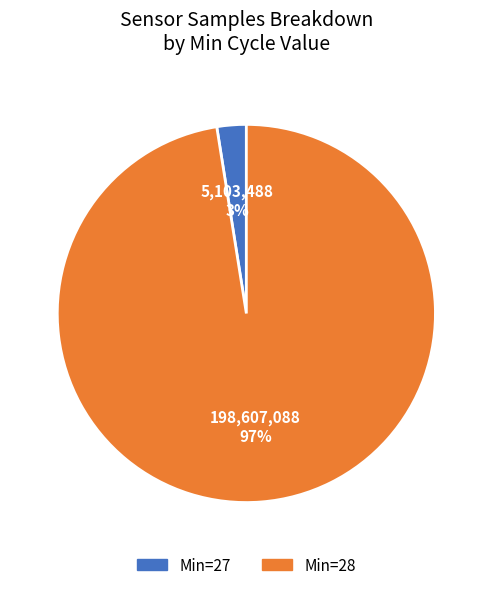

Does any single category account for the majority?

Yes